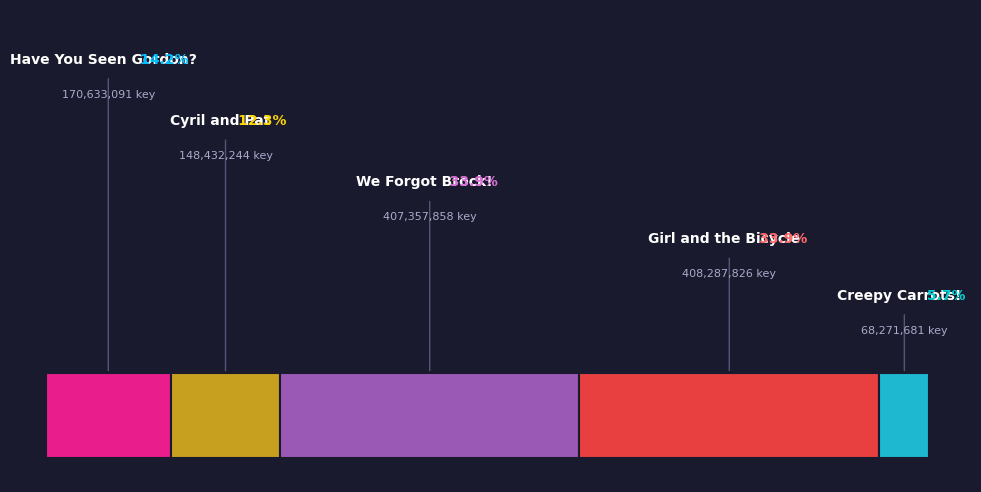

How many slices are in this pie chart?

5